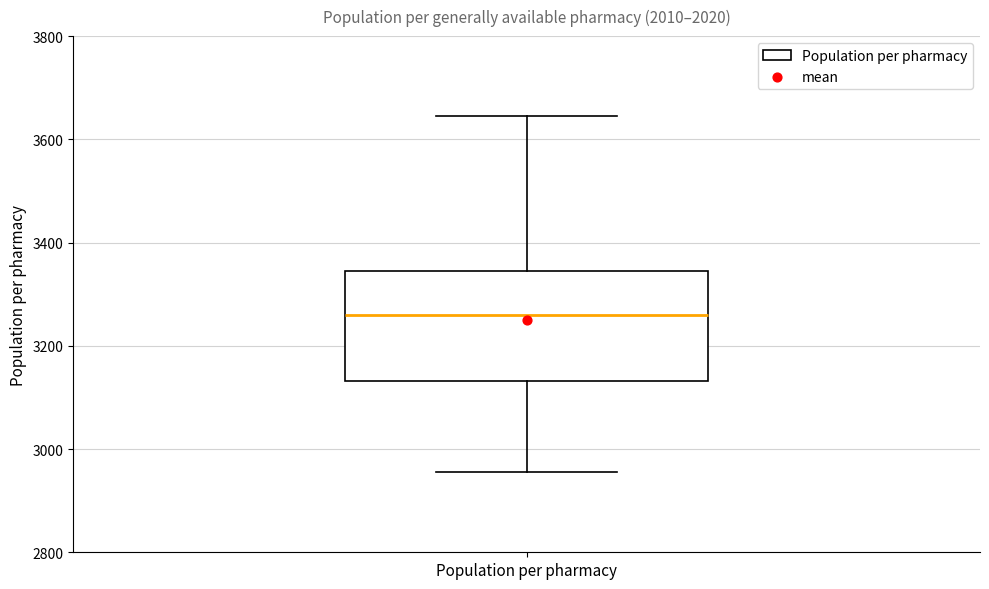

Where is the lower edge of the box for Population per pharmacy on the y-axis? The values are not printed on the chart, so give them approximately, as read against the axis.

3140